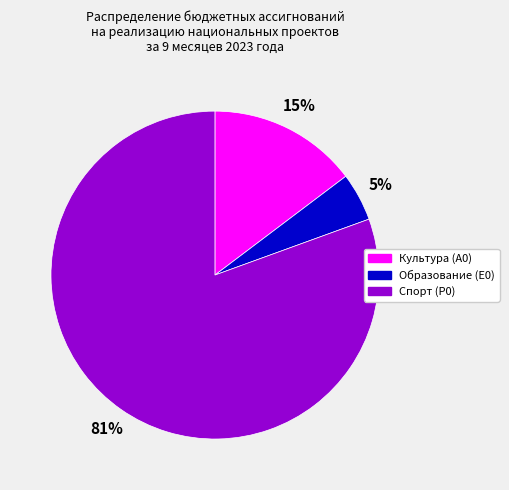

Is it true that Культура (A0) is 15% of the pie?

True